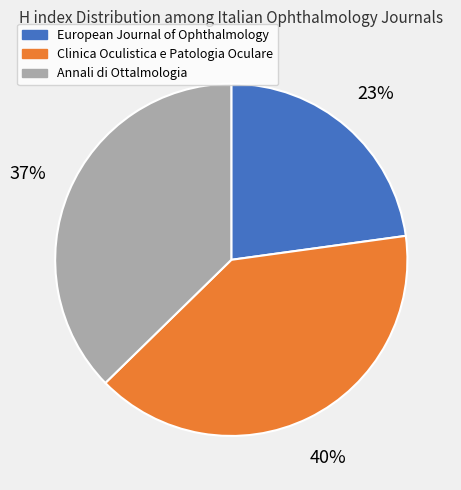

Is there a majority slice in this chart?

No